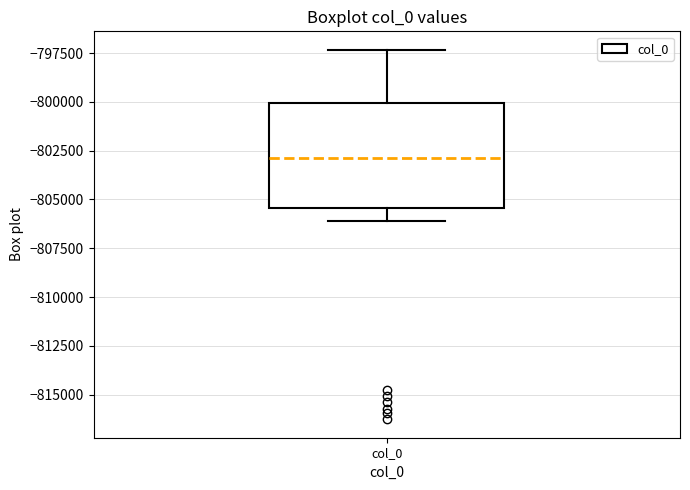

Where is the lower edge of the box for col_0 on the y-axis? The values are not printed on the chart, so give them approximately, as read against the axis.

-805500